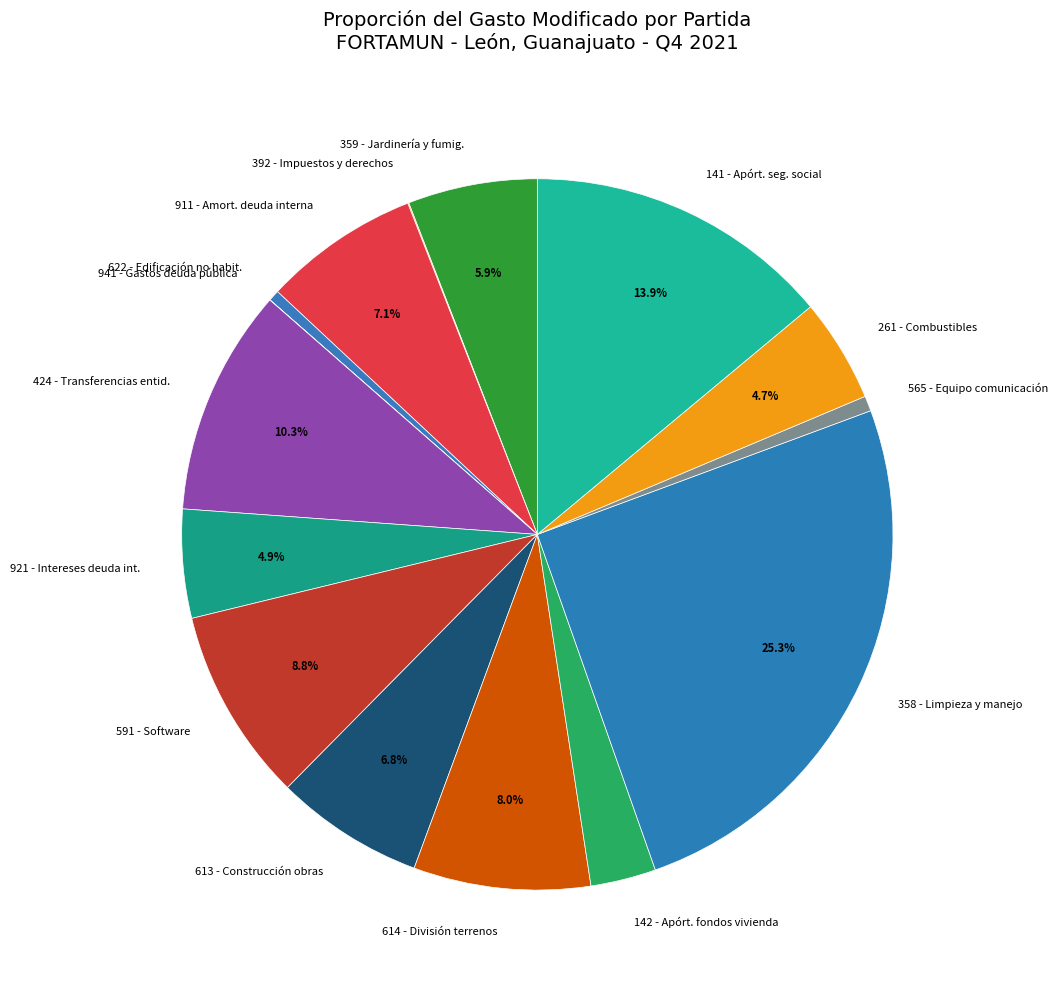

What is the largest slice in the pie chart?

358 - Limpieza y manejo